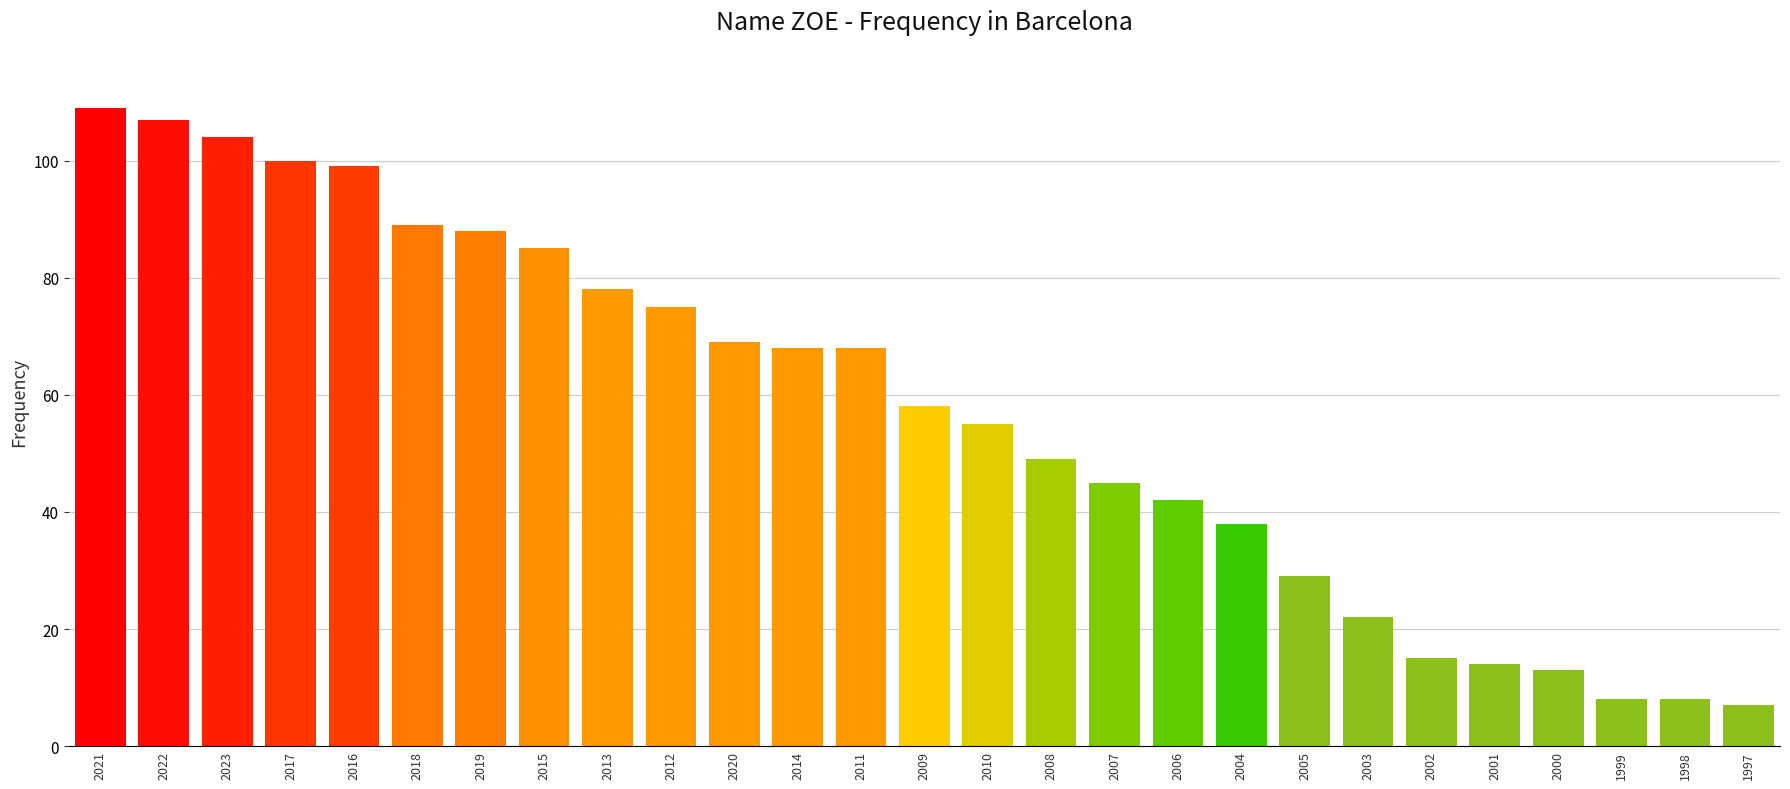

Where does the data first go above 58?

2021